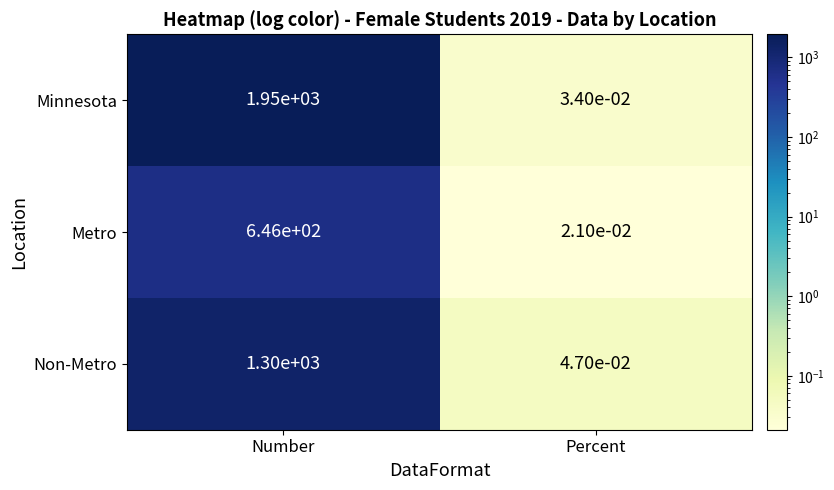

List the labels in order of Non-Metro value, largest first.

Number, Percent